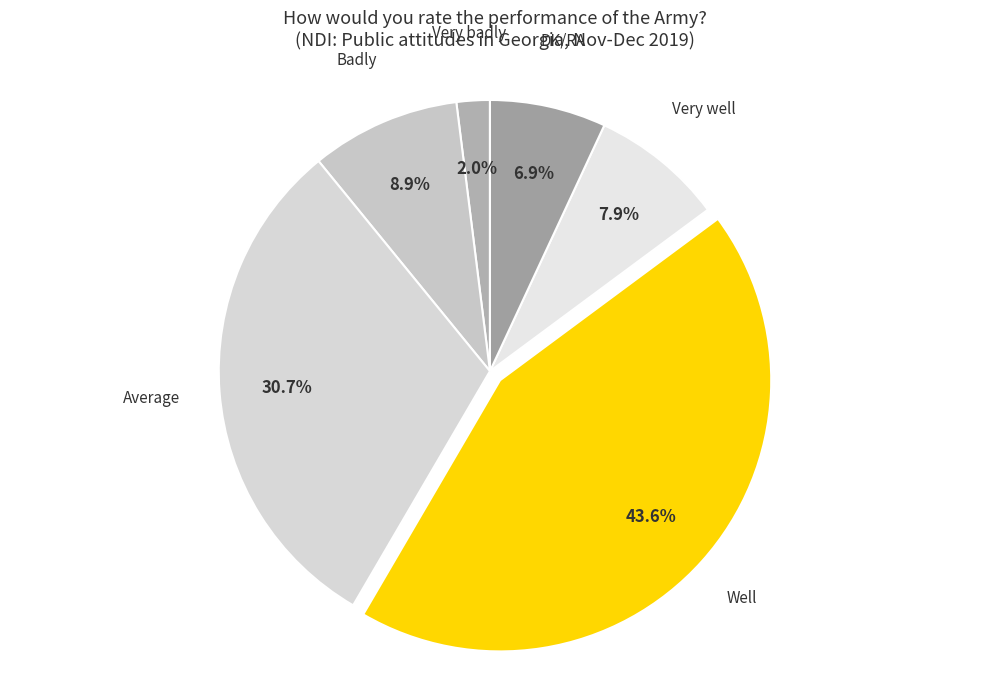

Is there any slice that represents more than half of the pie?

No